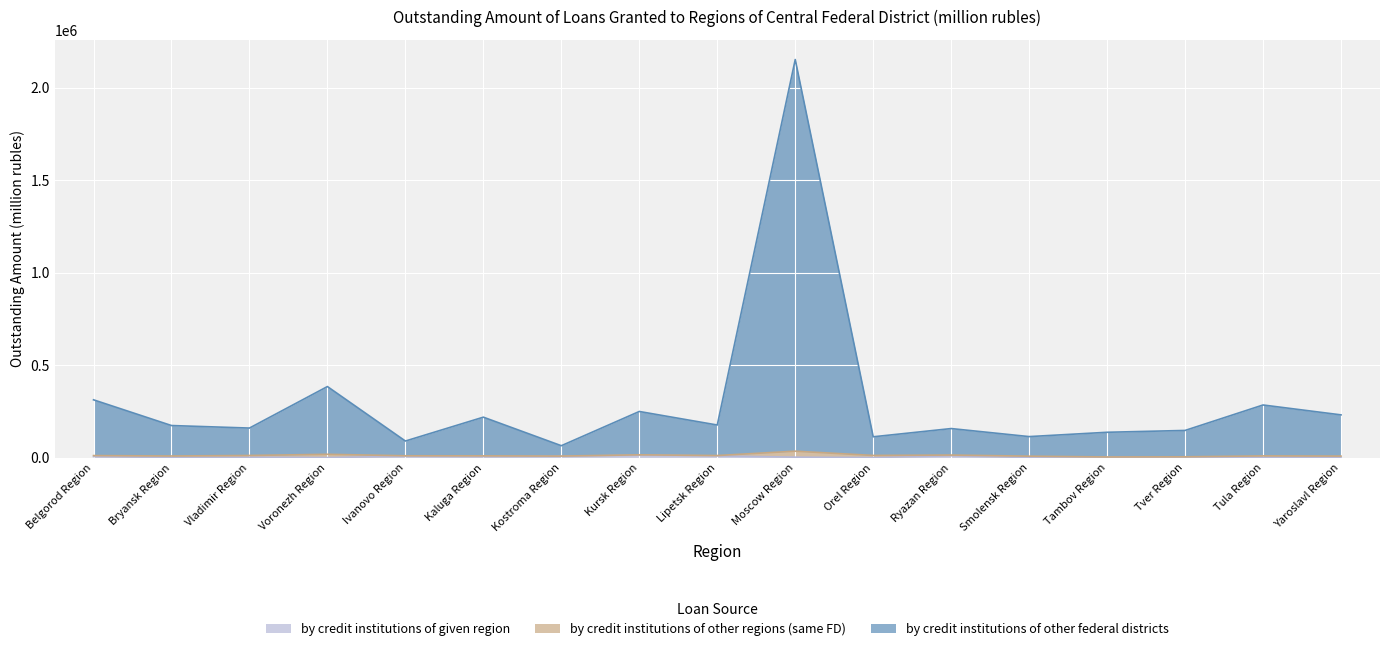

What is the spread (max minus min) of values at Tver Region?

145887